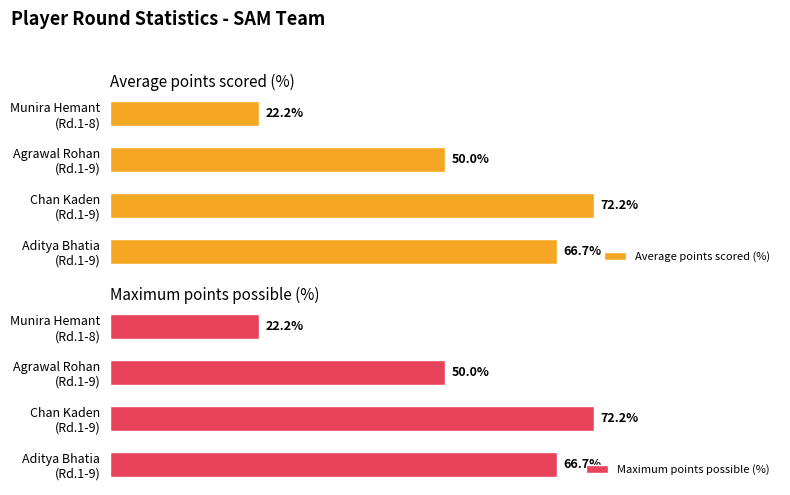

What is the total value across all series at Aditya Bhatia (Rd.1-9)?

133.3